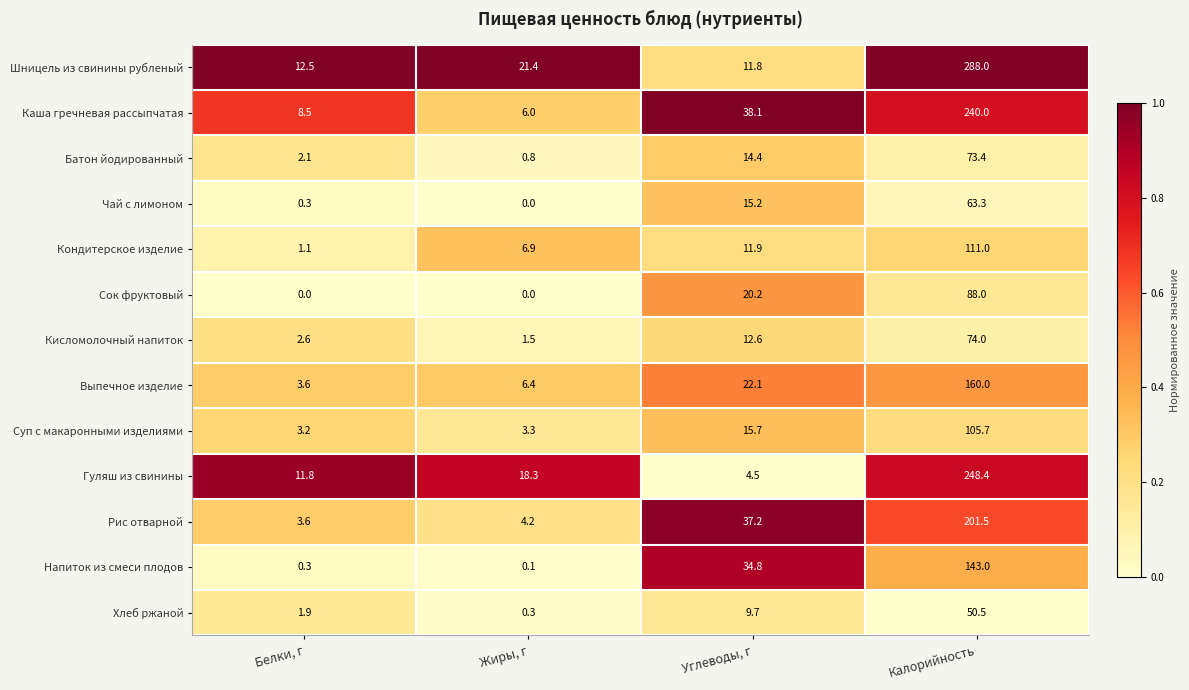

What is the lowest value of the Кондитерское изделие series?

1.1